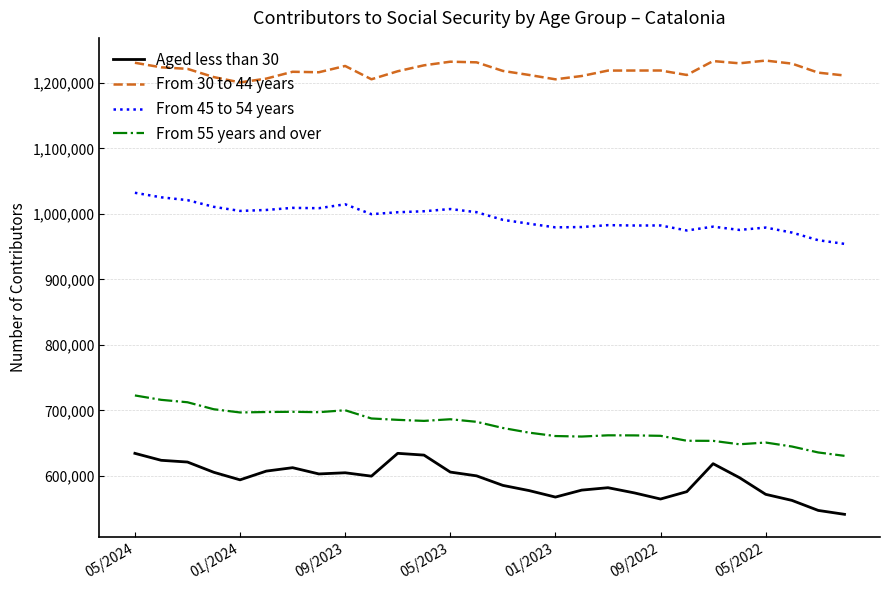

What is the minimum value for From 45 to 54 years?

954185